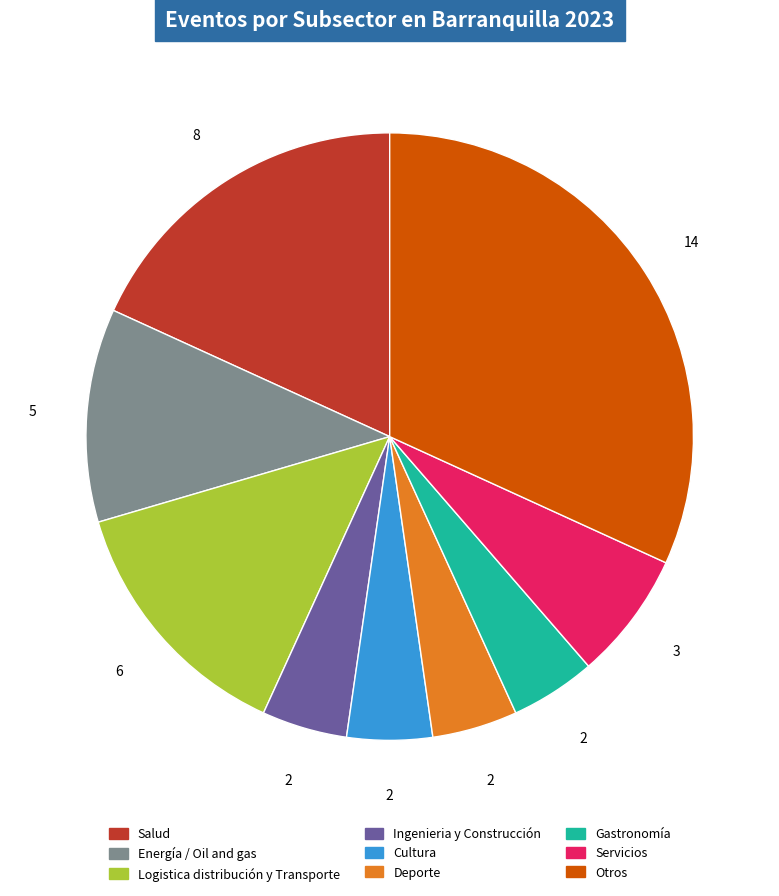

Count the number of slices in the pie.

9